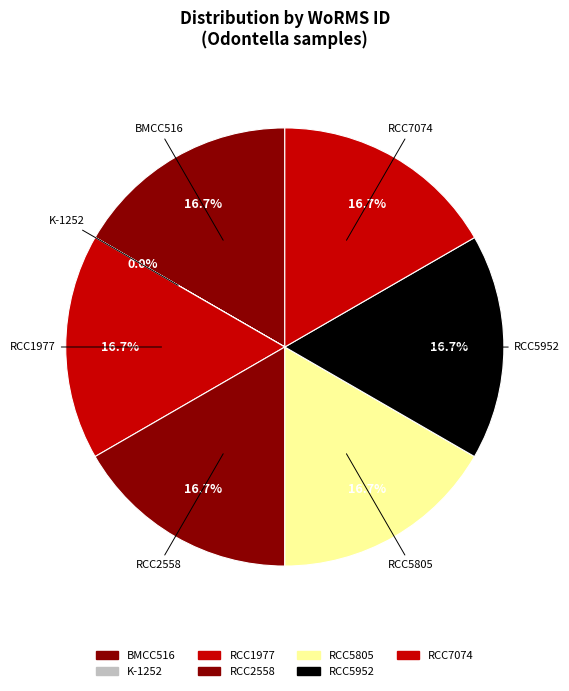

To the nearest percent, what is the average slice percentage?

14%